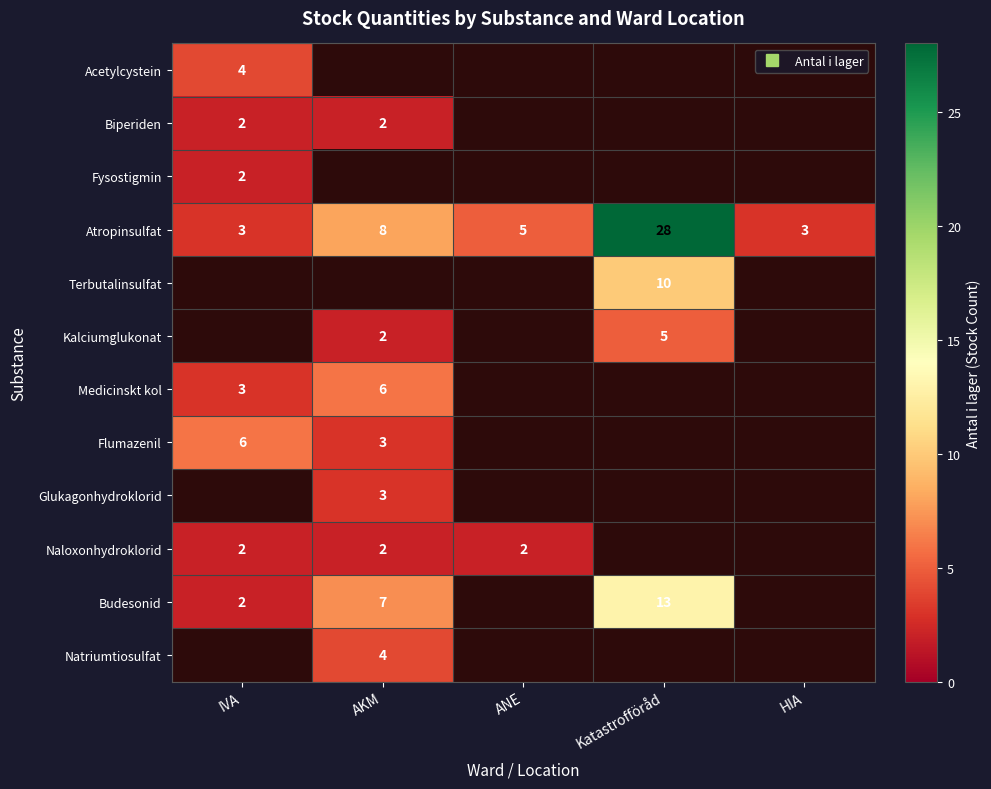

Which series has the largest total across all categories?

Atropinsulfat